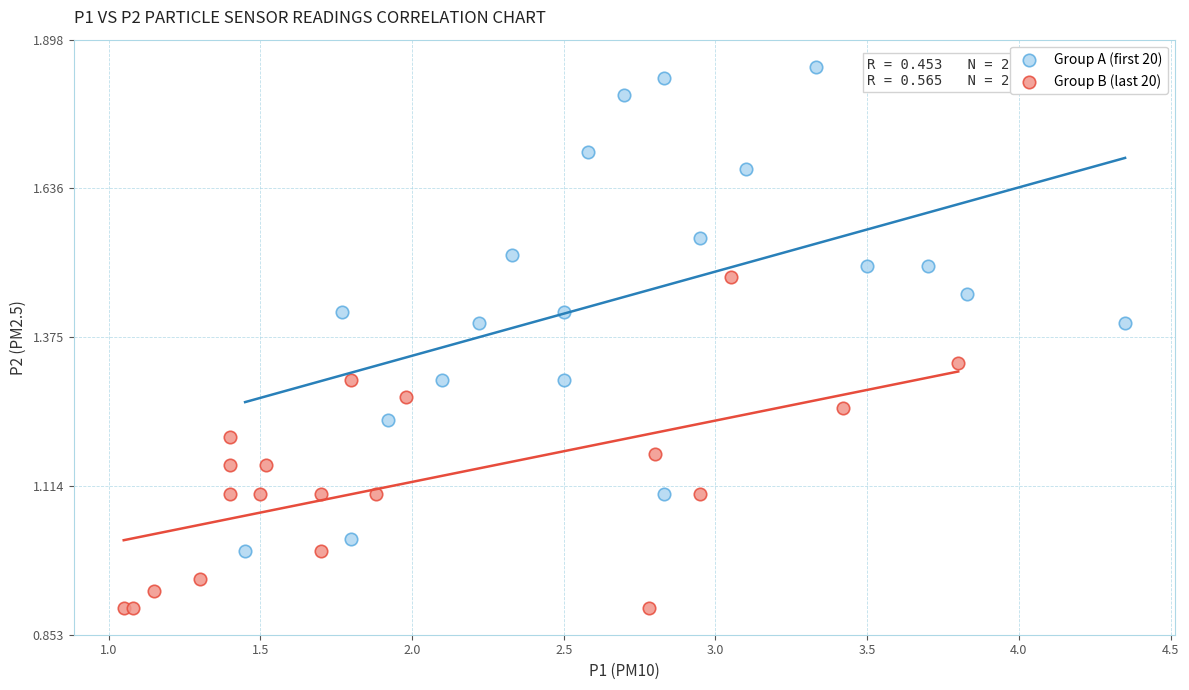

Which series contains the highest Y value?

Group A (first 20)